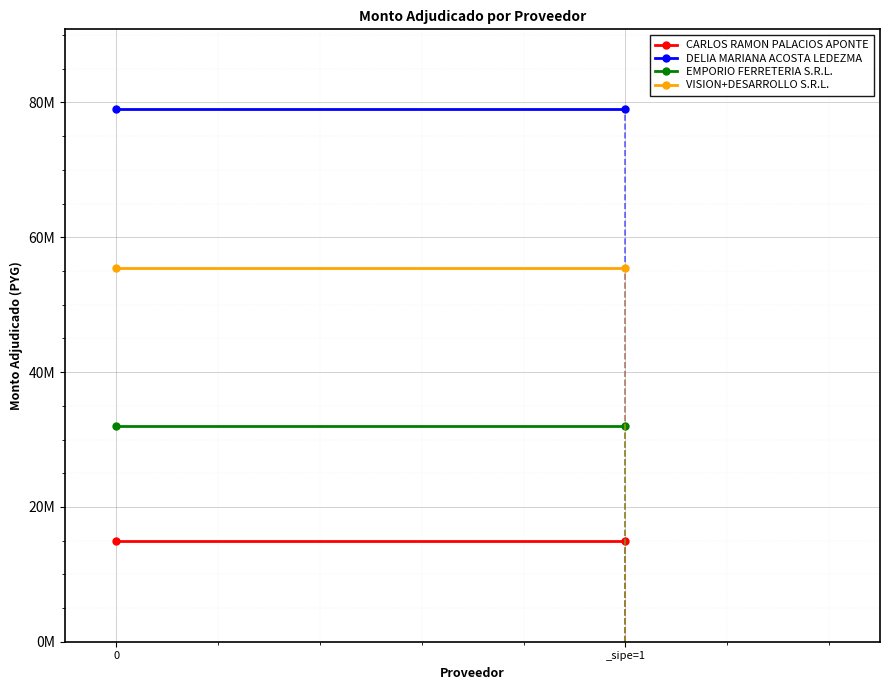

Reading left to right, list all the values displayed in this chart.

CARLOS RAMON PALACIOS APONTE: 0=15000000	_sipe=1=15000000
DELIA MARIANA ACOSTA LEDEZMA: 0=79000000	_sipe=1=79000000
EMPORIO FERRETERIA S.R.L.: 0=32000000	_sipe=1=32000000
VISION+DESARROLLO S.R.L.: 0=55500000	_sipe=1=55500000